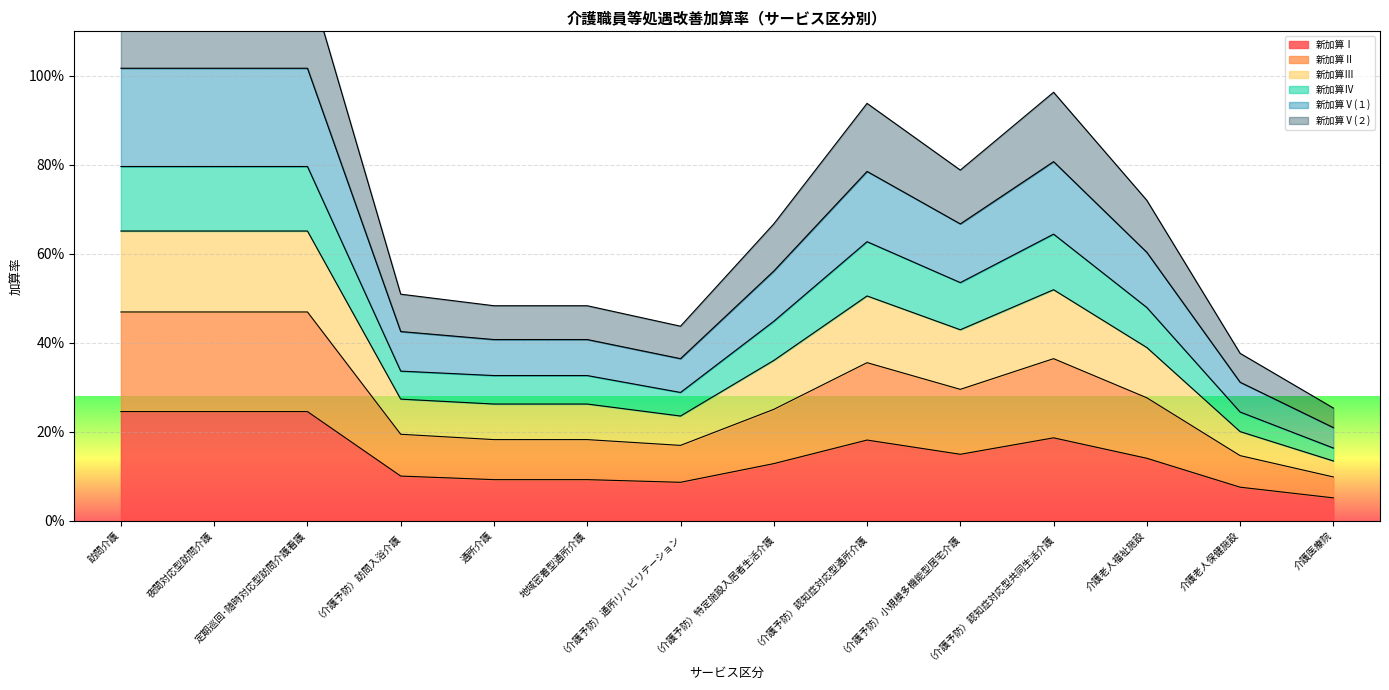

What is the label of the 13th point from the right?

夜間対応型訪問介護